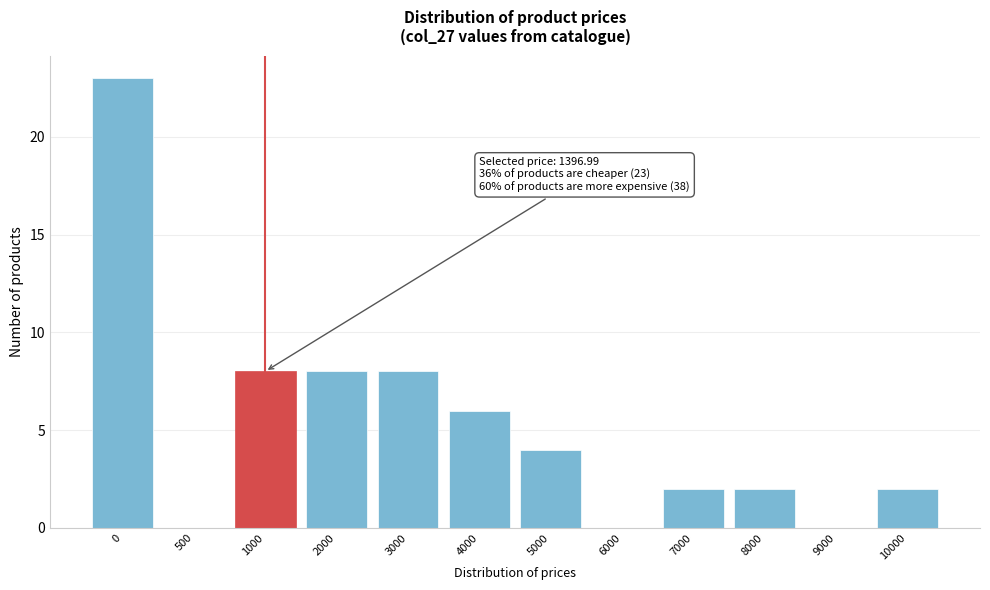

Reading right to left, extract all data points from this chart.

10000=2	9000=0	8000=2	7000=2	6000=0	5000=4	4000=6	3000=8	2000=8	1000=8	500=0	0=23